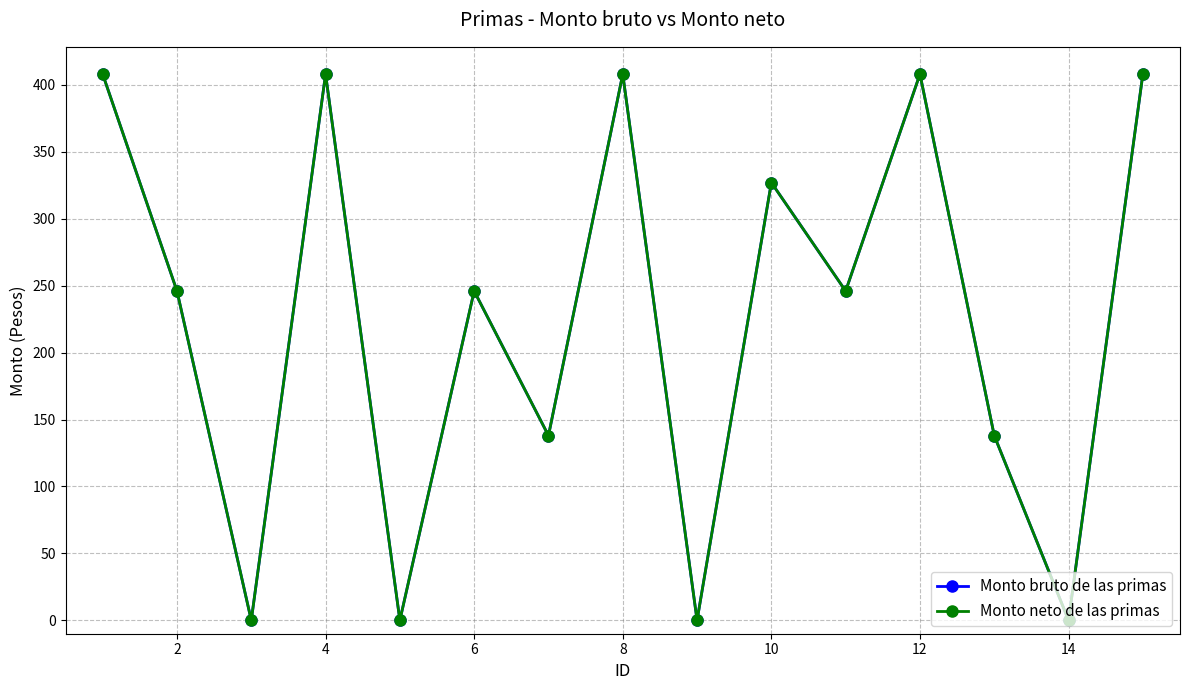

Is this an area chart (filled region under the line)?

No